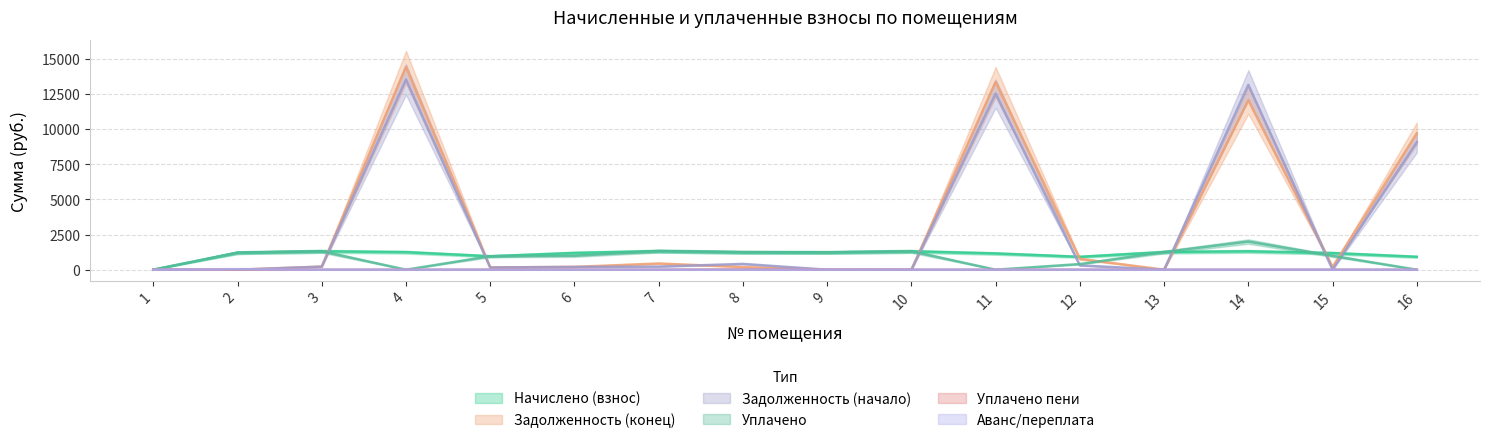

True or false: col_2 and col_3 cross at least once.

False